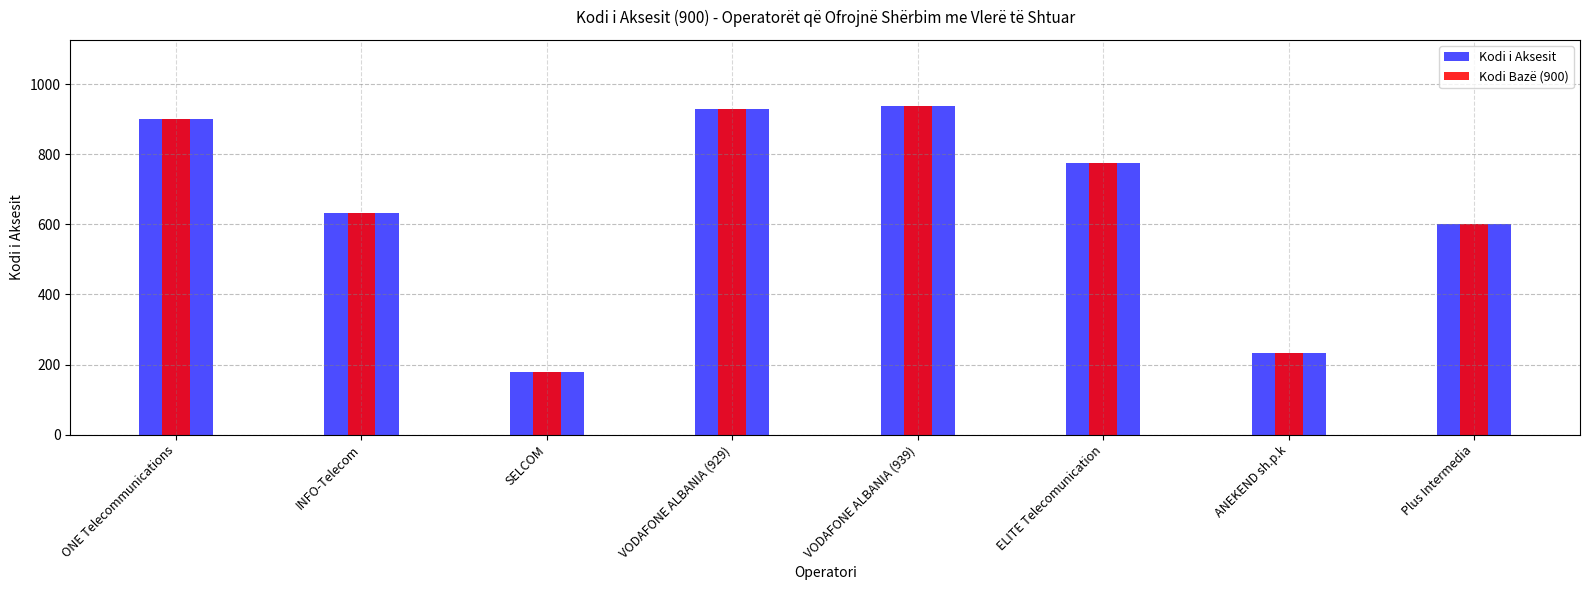

Which label corresponds to the smallest value in the chart?

SELCOM